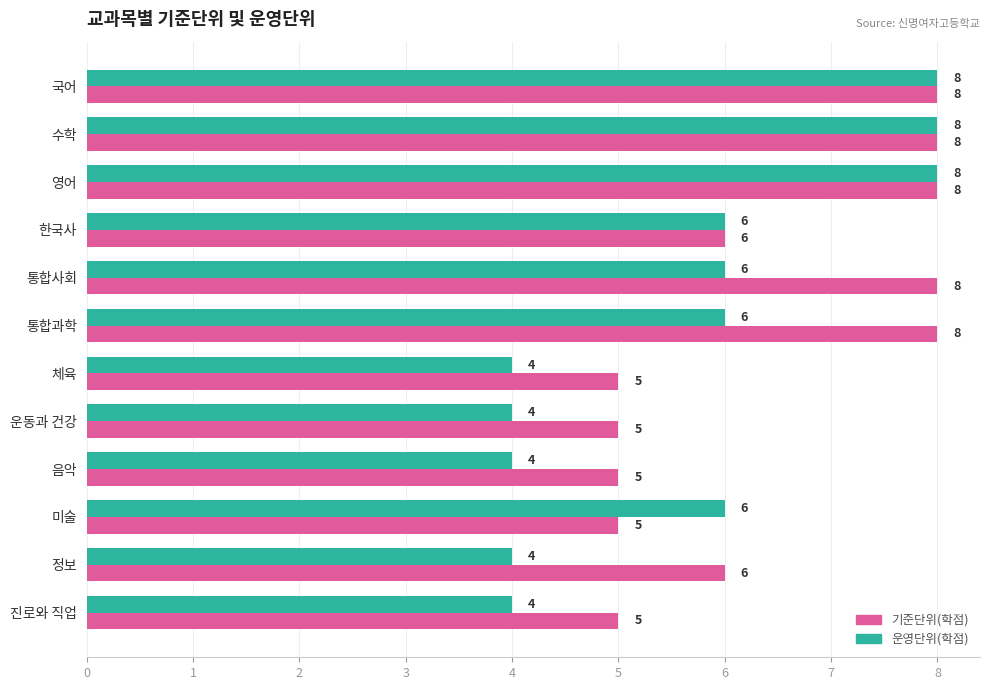

Rank the series by their average value, from highest to lowest.

기준단위(학점), 운영단위(학점)